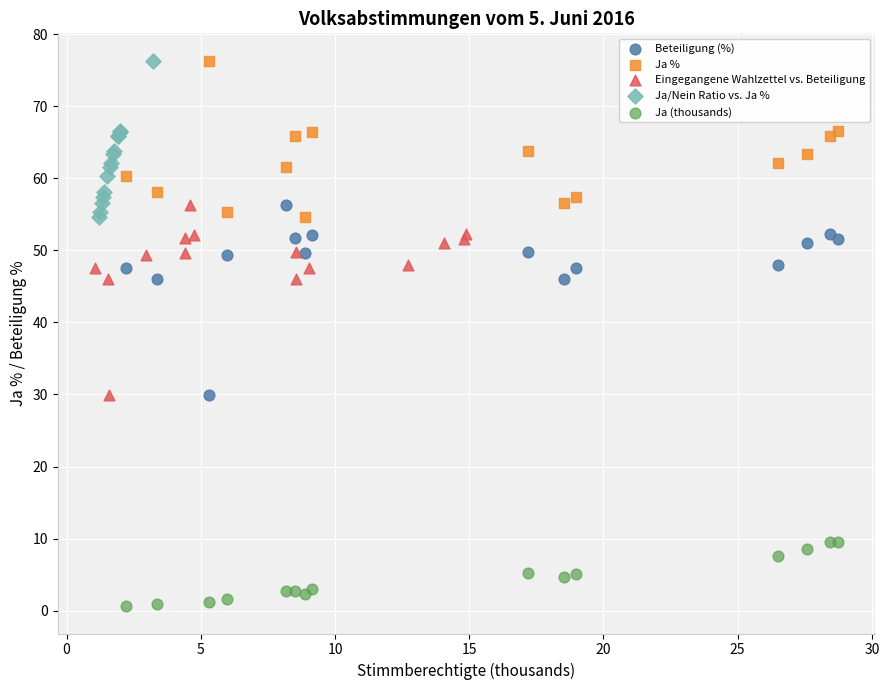

What are all the series names shown in the legend?

Beteiligung (%), Ja %, Eingegangene Wahlzettel vs. Beteiligung, Ja/Nein Ratio vs. Ja %, Ja (thousands)